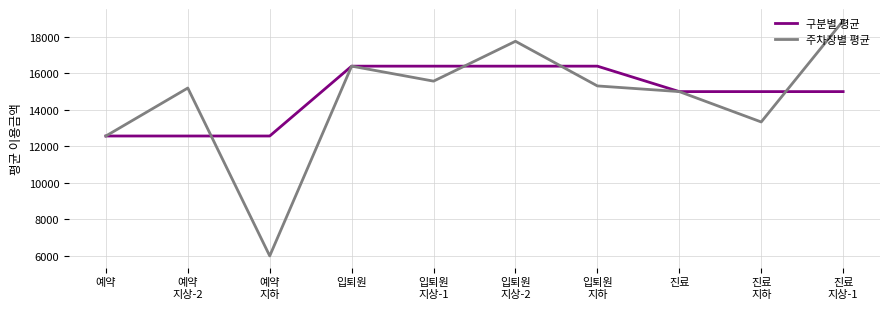

What is the average value of the 구분별 평균 series?

14828.8